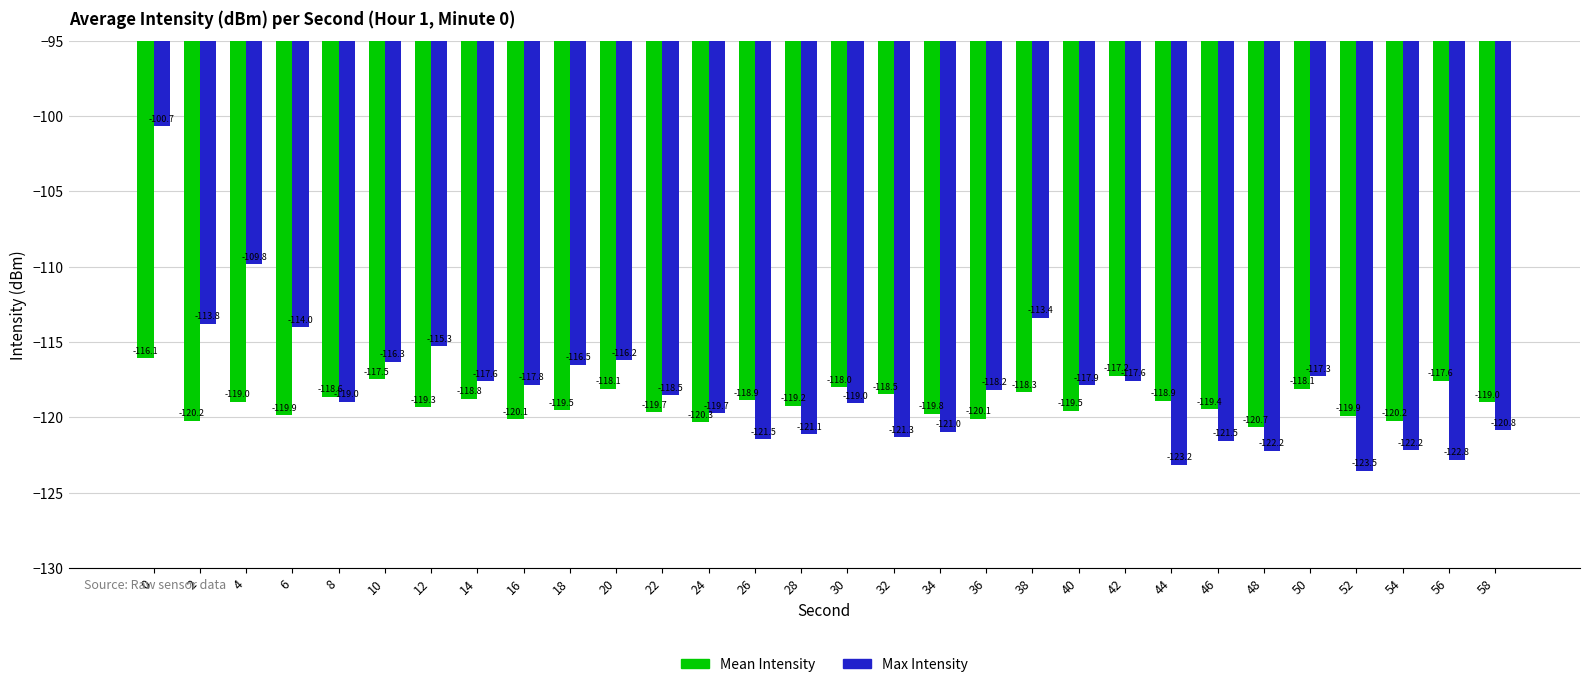

What is the value of the Mean Intensity bar at the 1st from the left?

-116.1